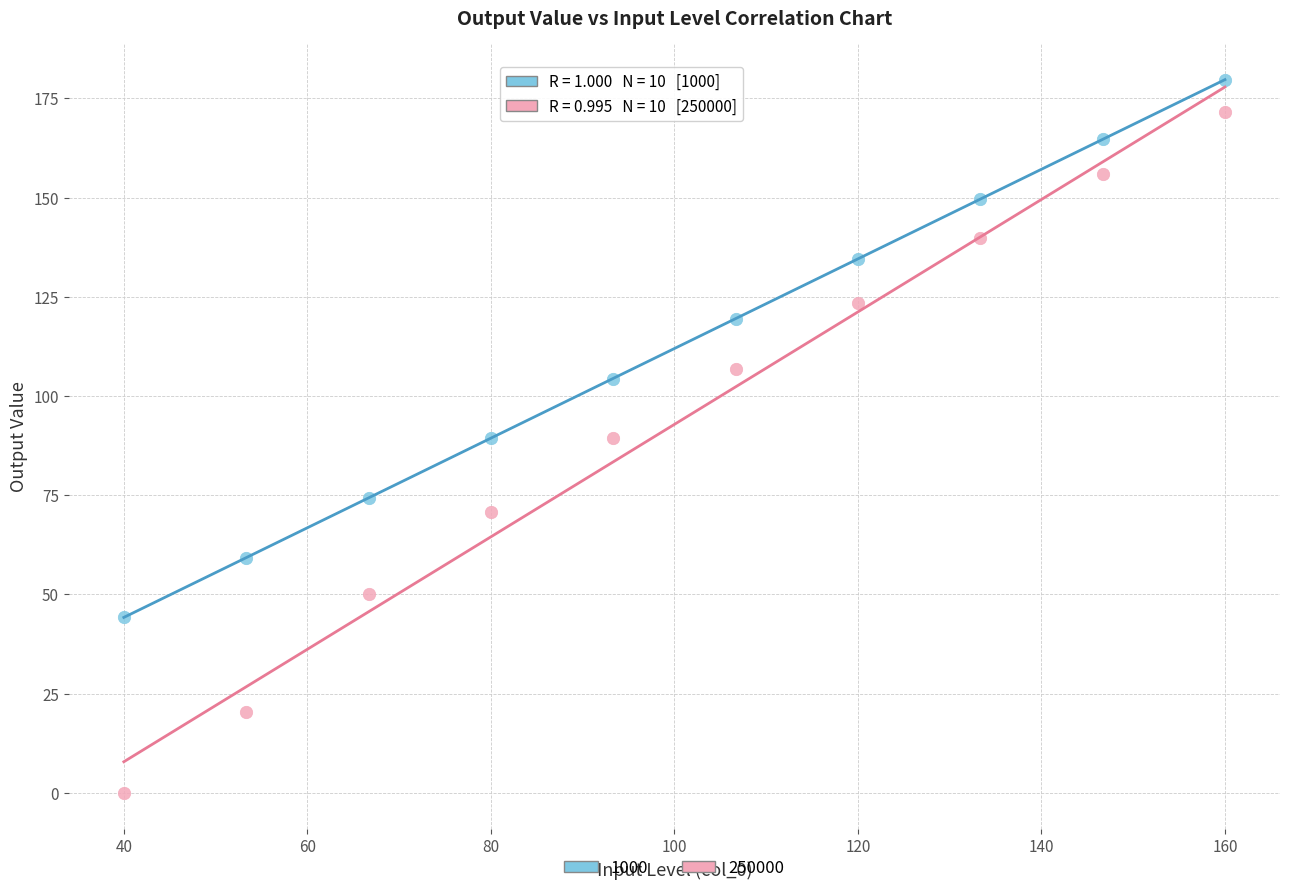

Which series contains the highest Y value?

1000